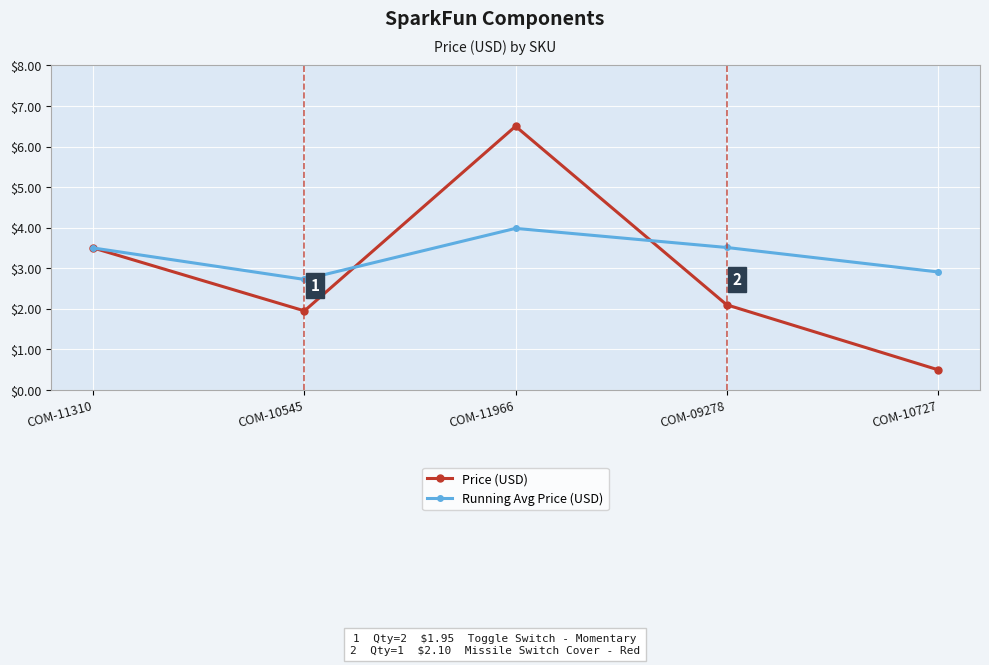

What position from the right is COM-11966?

3